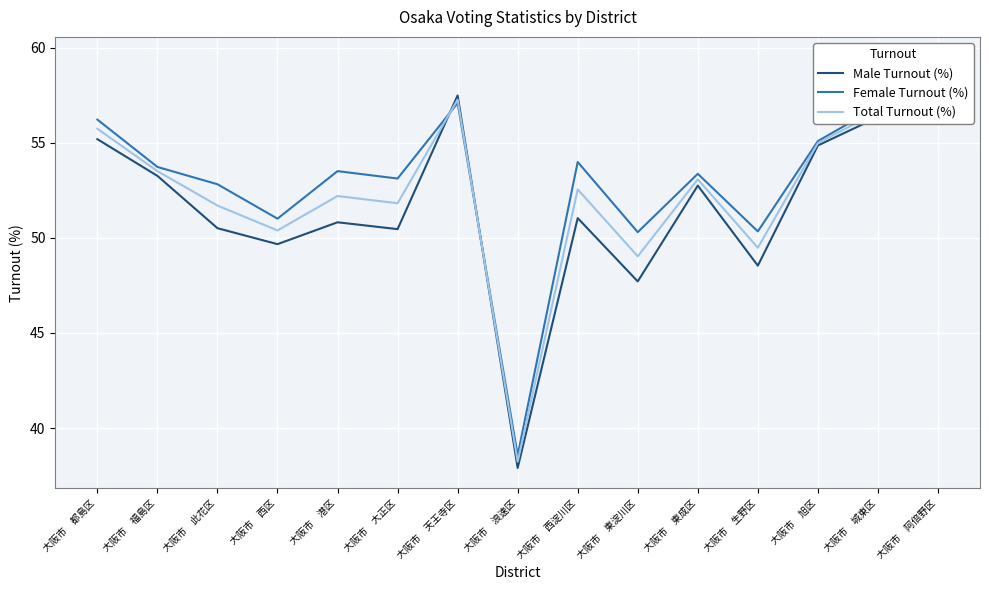

After their last crossing, which series has the higher values: Total Turnout (%) or Female Turnout (%)?

Total Turnout (%)